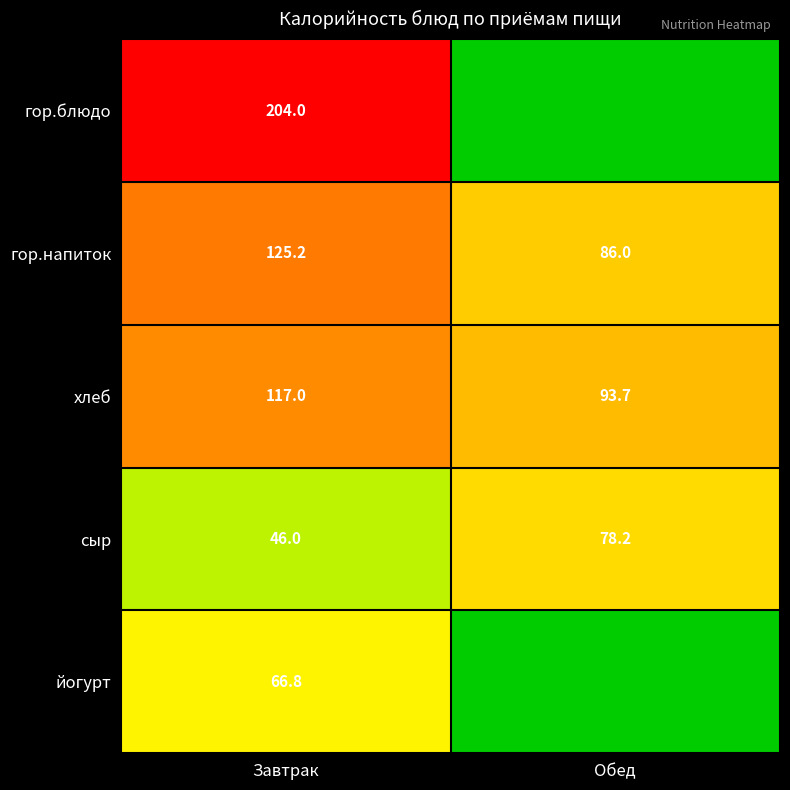

True or false: хлеб has a value of 62.0 at Обед.

False